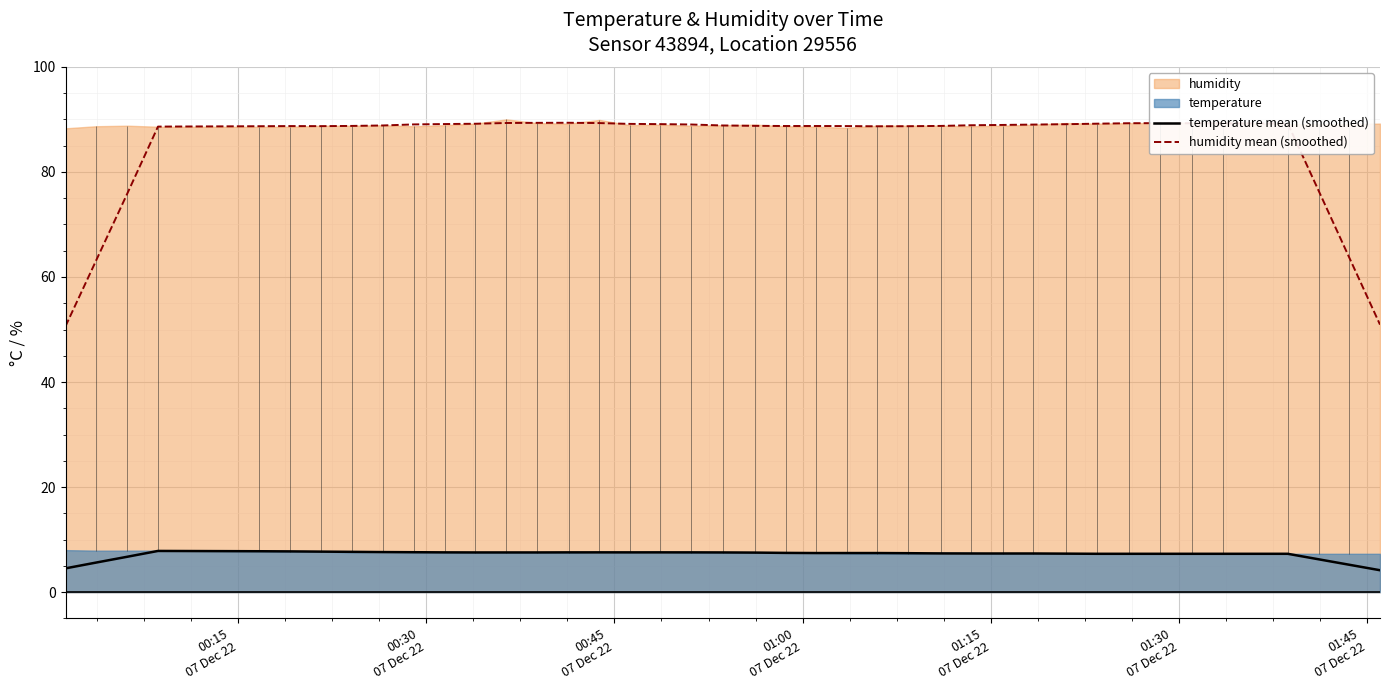

True or false: temperature mean (smoothed) and humidity mean (smoothed) cross at least once.

False